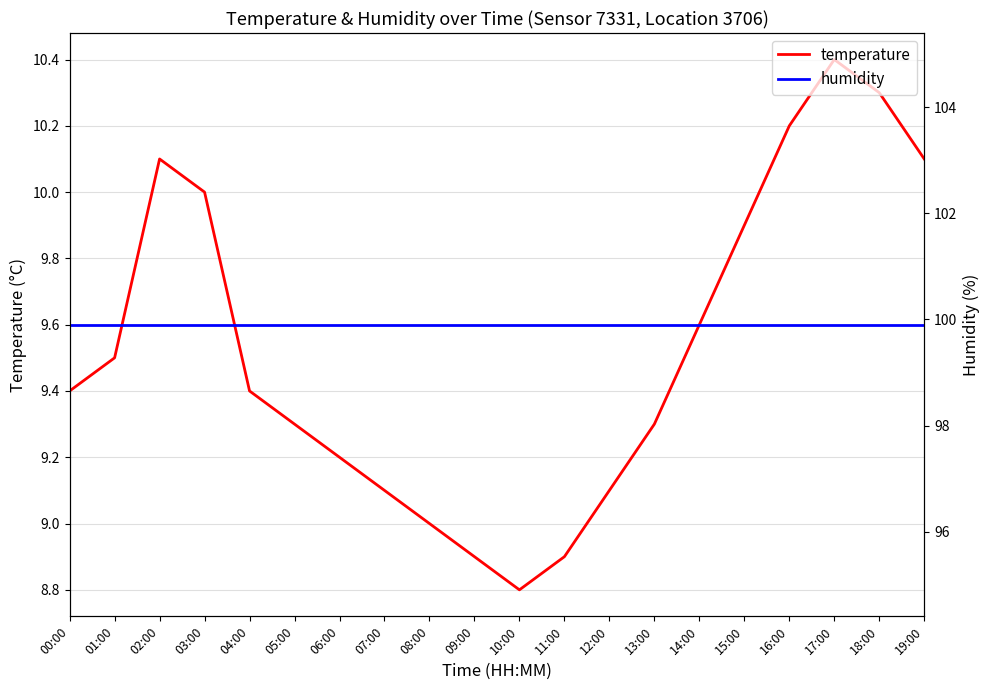

List the labels in order of temperature value, smallest first.

10:00, 09:00, 11:00, 08:00, 07:00, 12:00, 06:00, 05:00, 13:00, 00:00, 04:00, 01:00, 14:00, 15:00, 03:00, 02:00, 19:00, 16:00, 18:00, 17:00